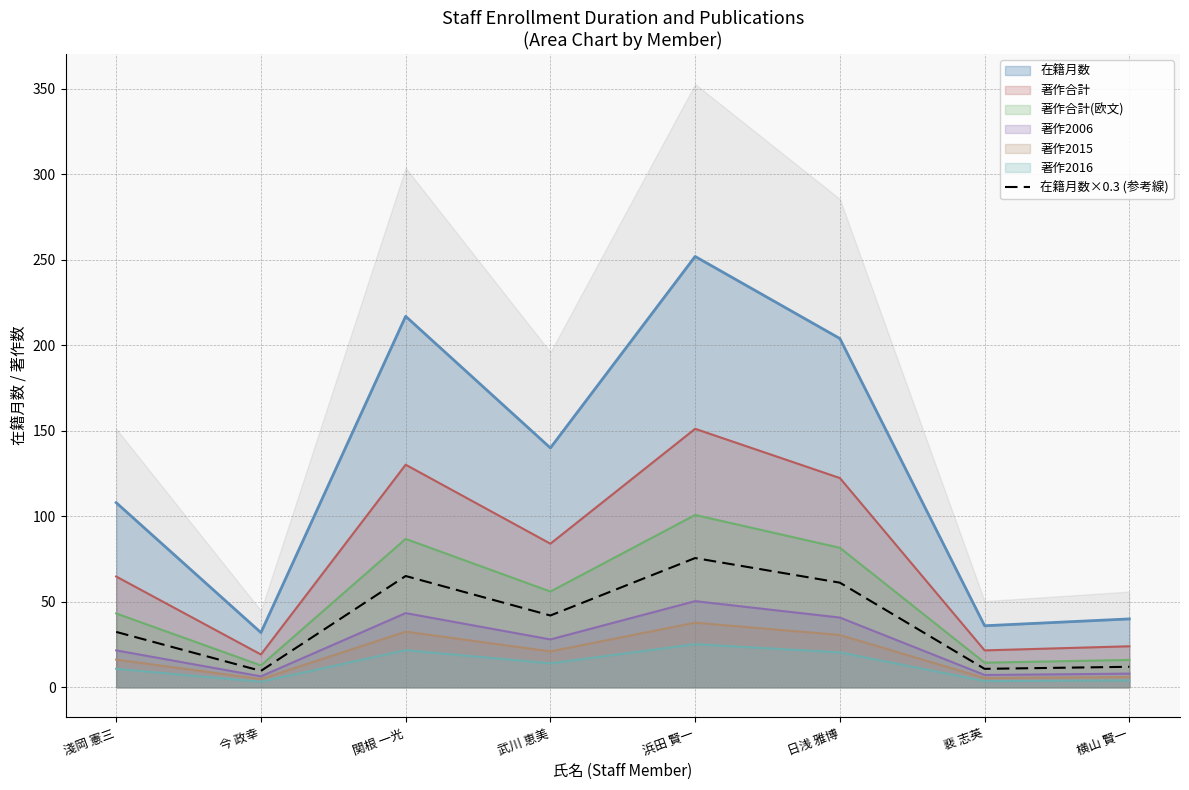

At which category does the data reach its first local valley?

今 政幸